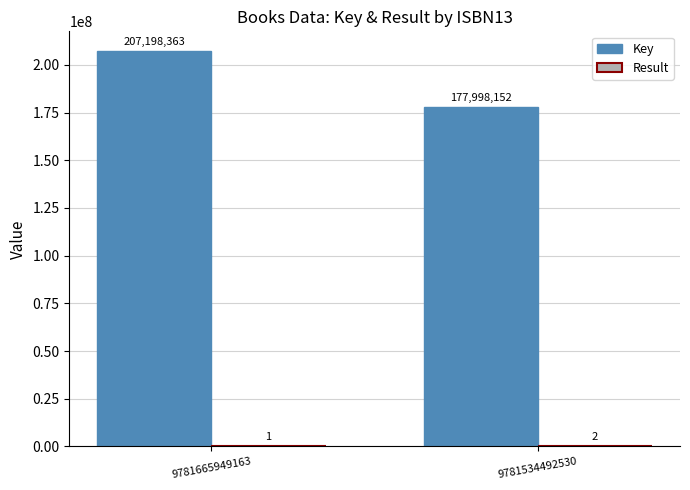

What is the sum of the Key values at 9781665949163 and 9781534492530?

385196515